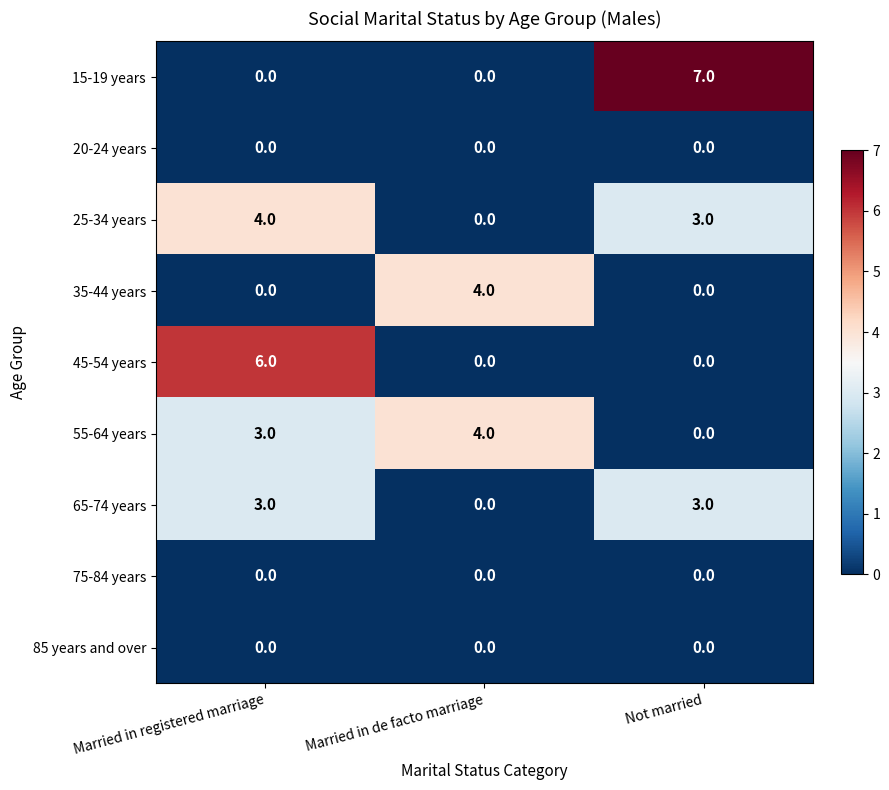

List the labels in order of 55-64 years value, largest first.

Married in de facto marriage, Married in registered marriage, Not married